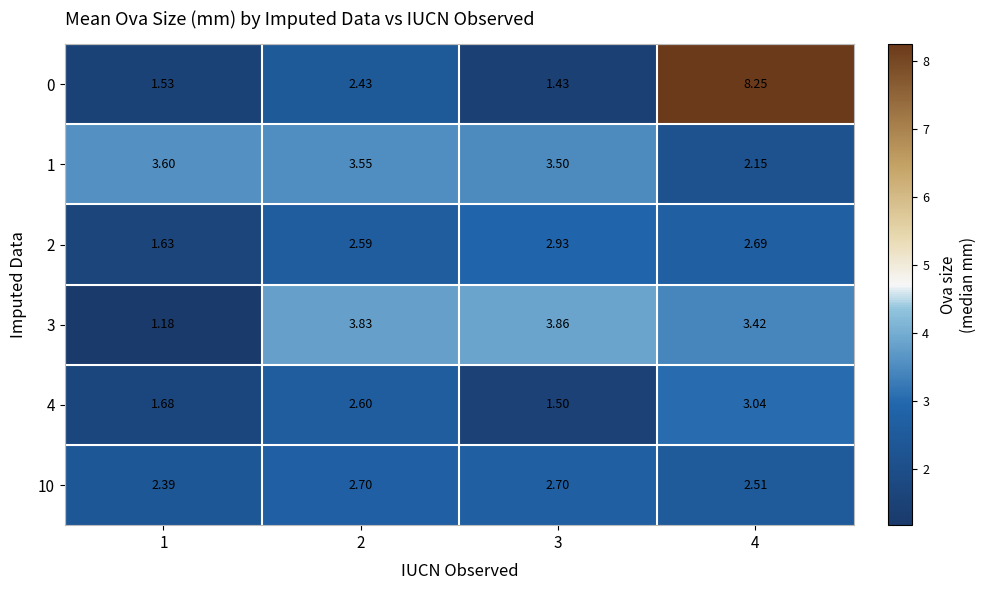

Is the value of 3 at 1 greater than the value of 4 at 3?

No